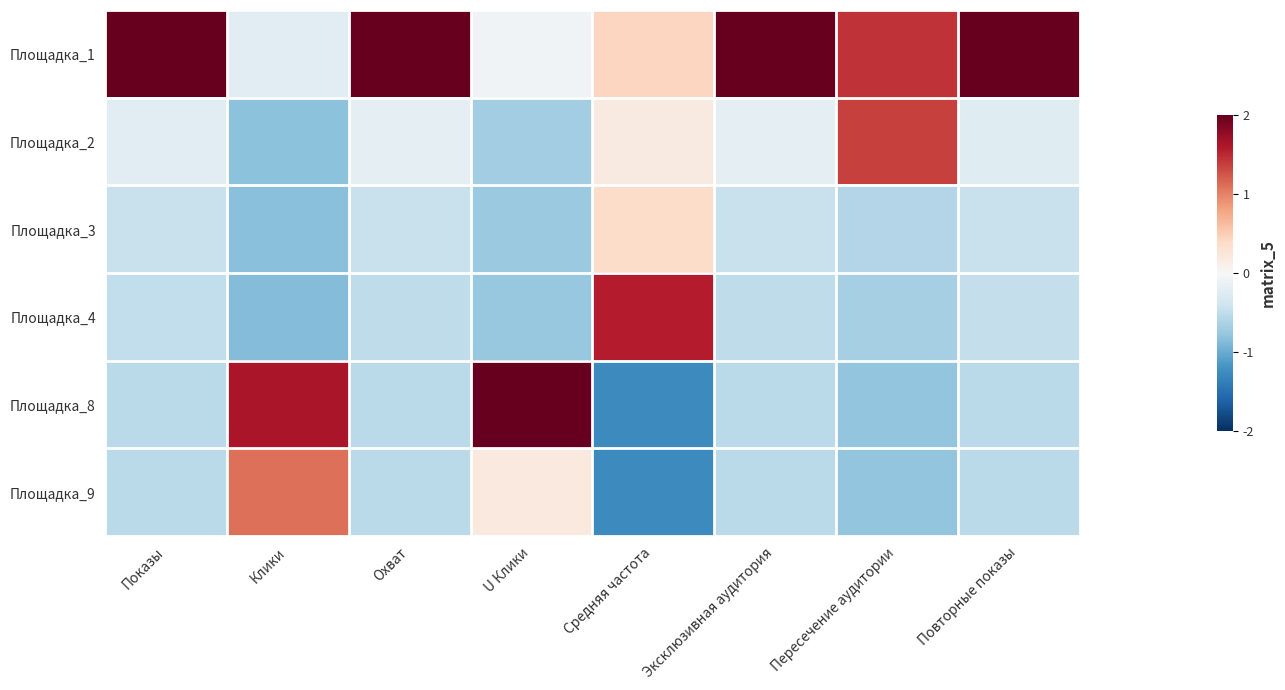

Which has a higher value, Повторные показы or Показы?

Повторные показы